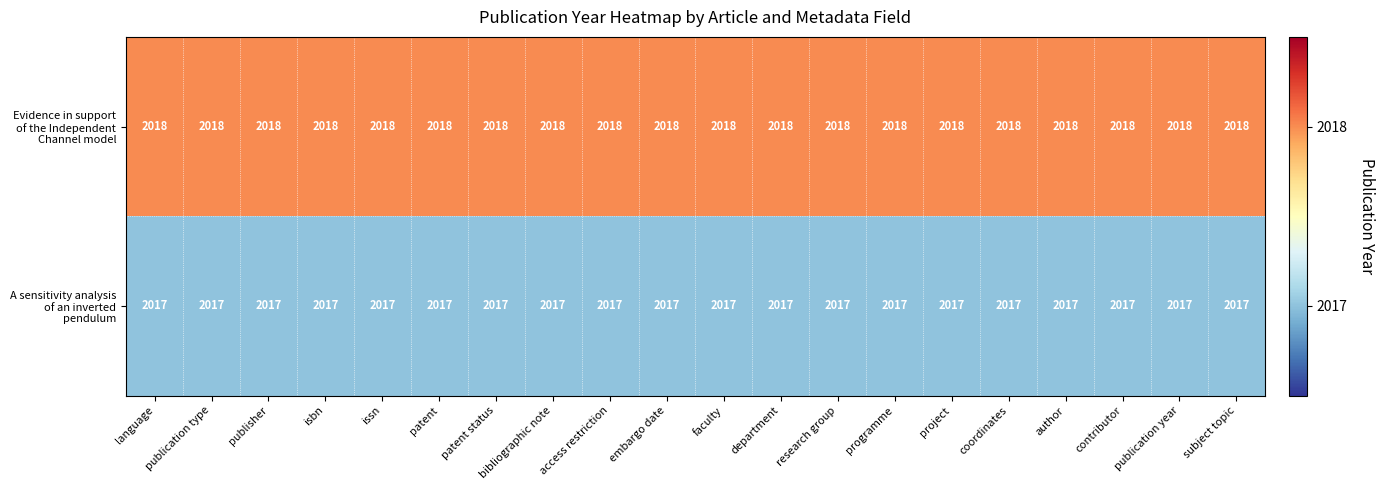

At how many categories does at least one series exceed 2017?

20